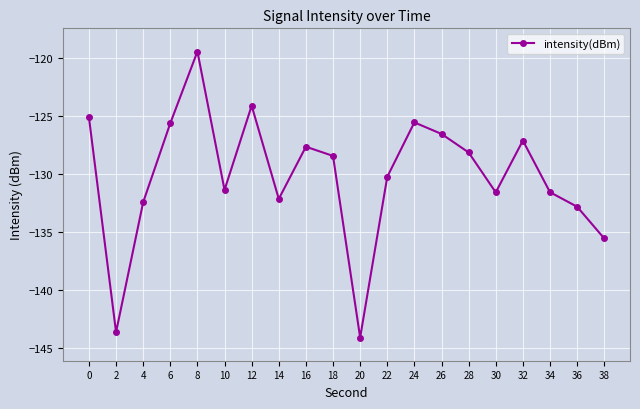

What is the approximate value at 8?

-119.4